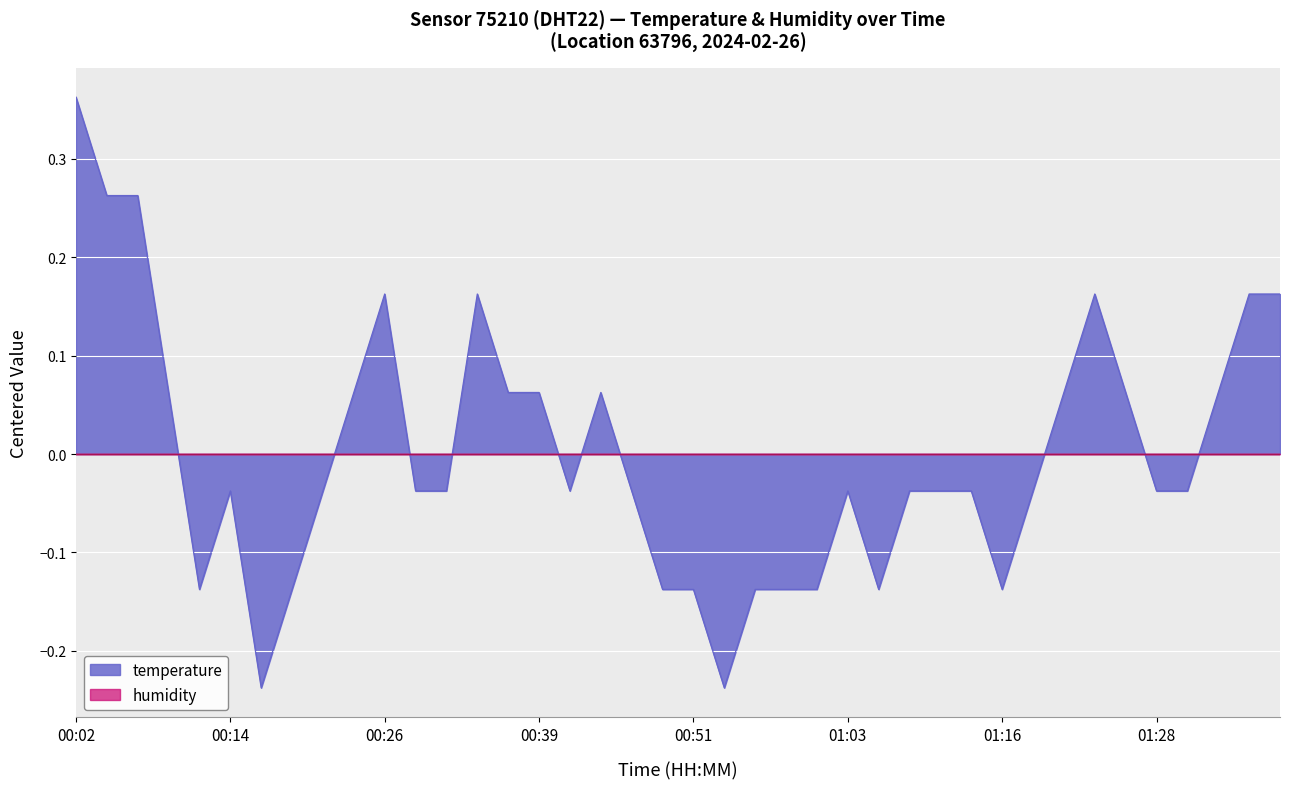

Which has a higher value, 00:22 or 00:39?

00:39